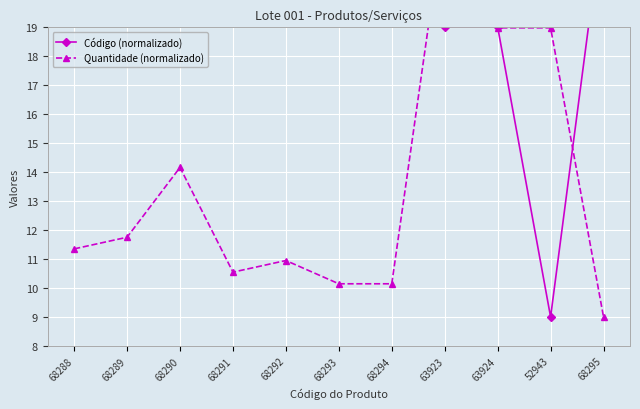

True or false: Código (normalizado) has a value of 9.5 at 68294.

False